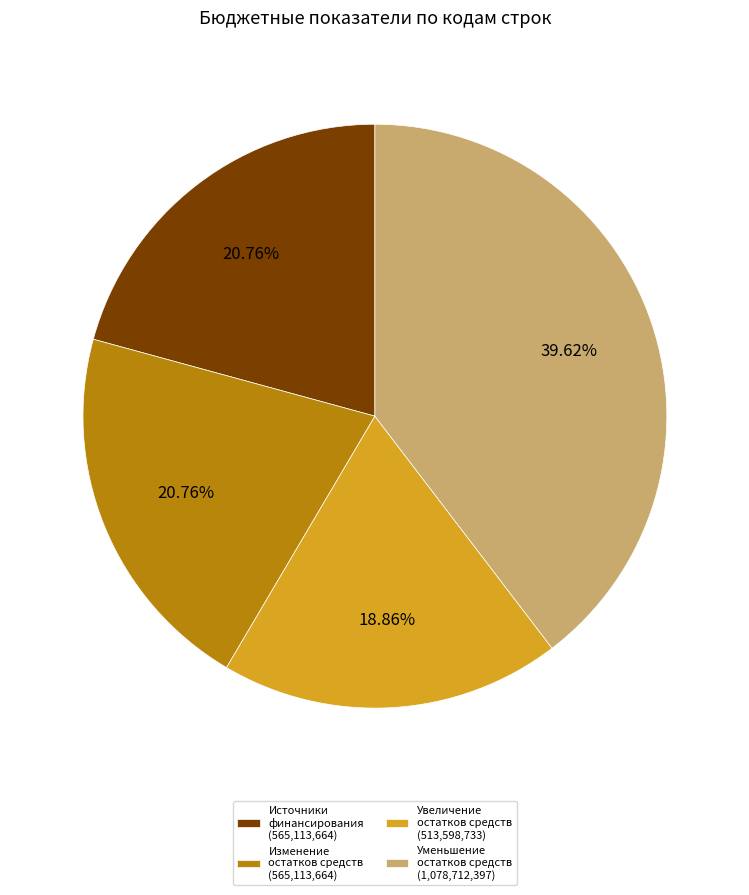

Count the number of slices in the pie.

4